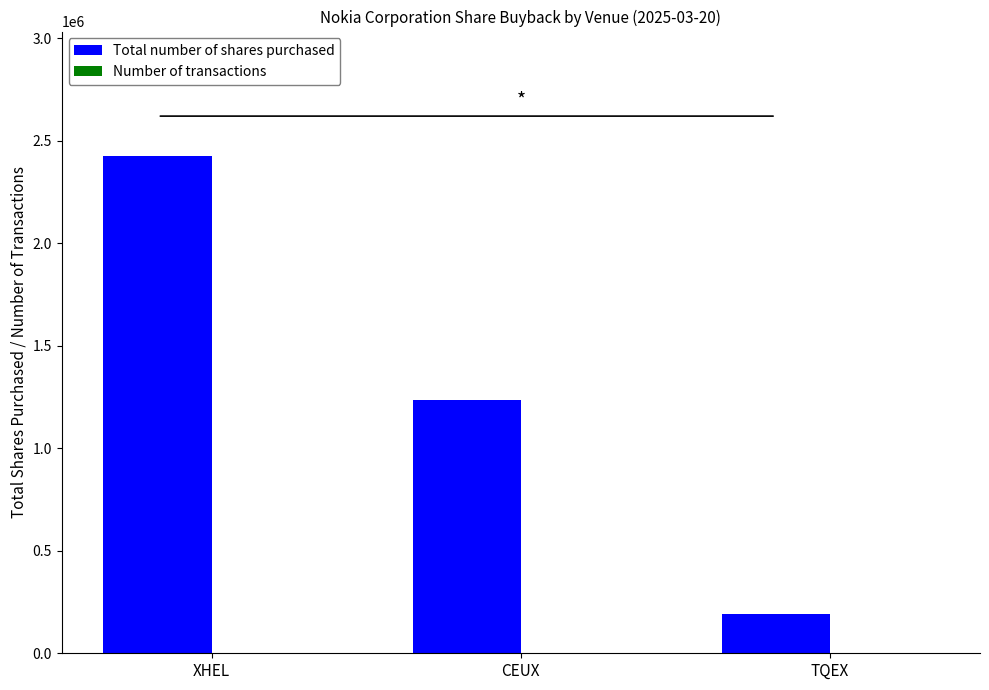

Which series changed the most between XHEL and CEUX?

Total number of shares purchased